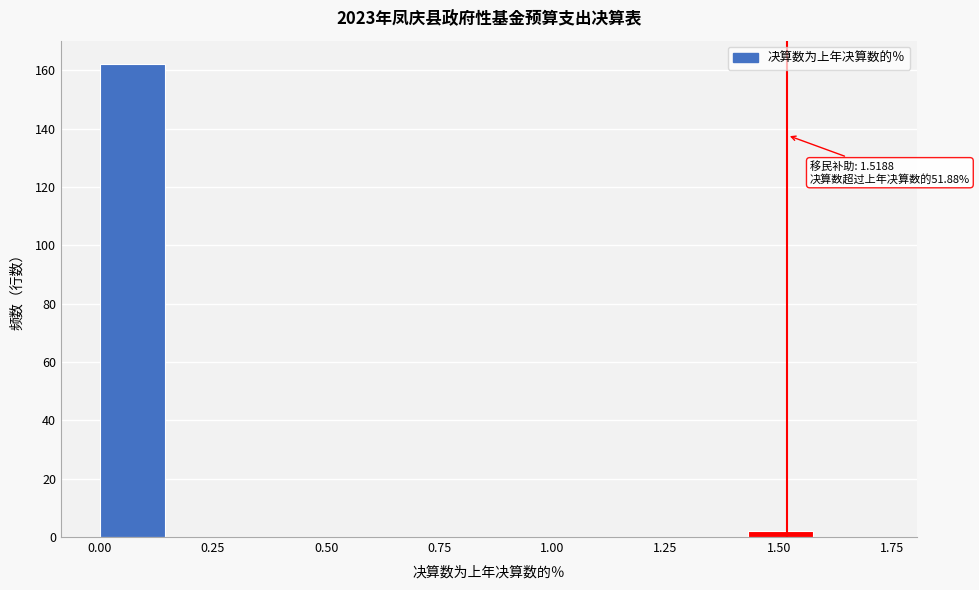

Around what value on the x-axis is the tallest bar? Give the approximate position of its centre, as read against the axis.

0.05